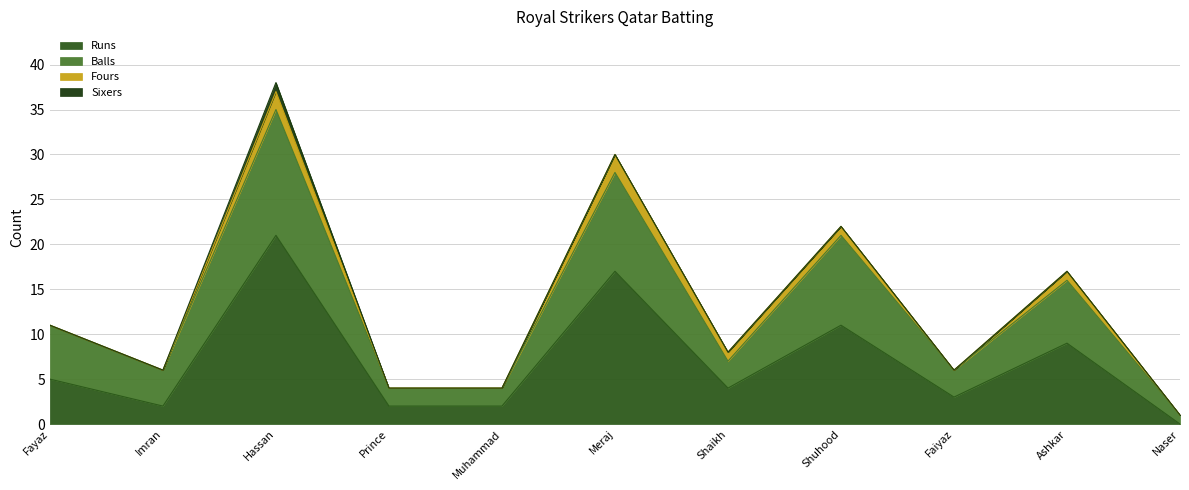

What is the approximate value of Runs at Fayaz?

5